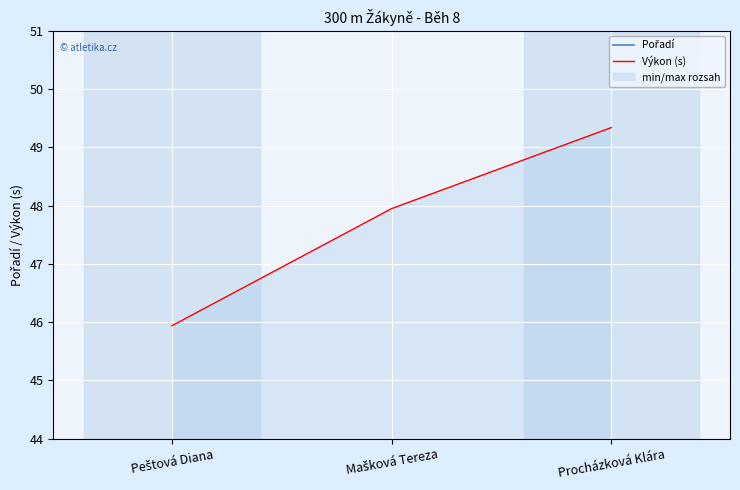

Is this an area chart (filled region under the line)?

No